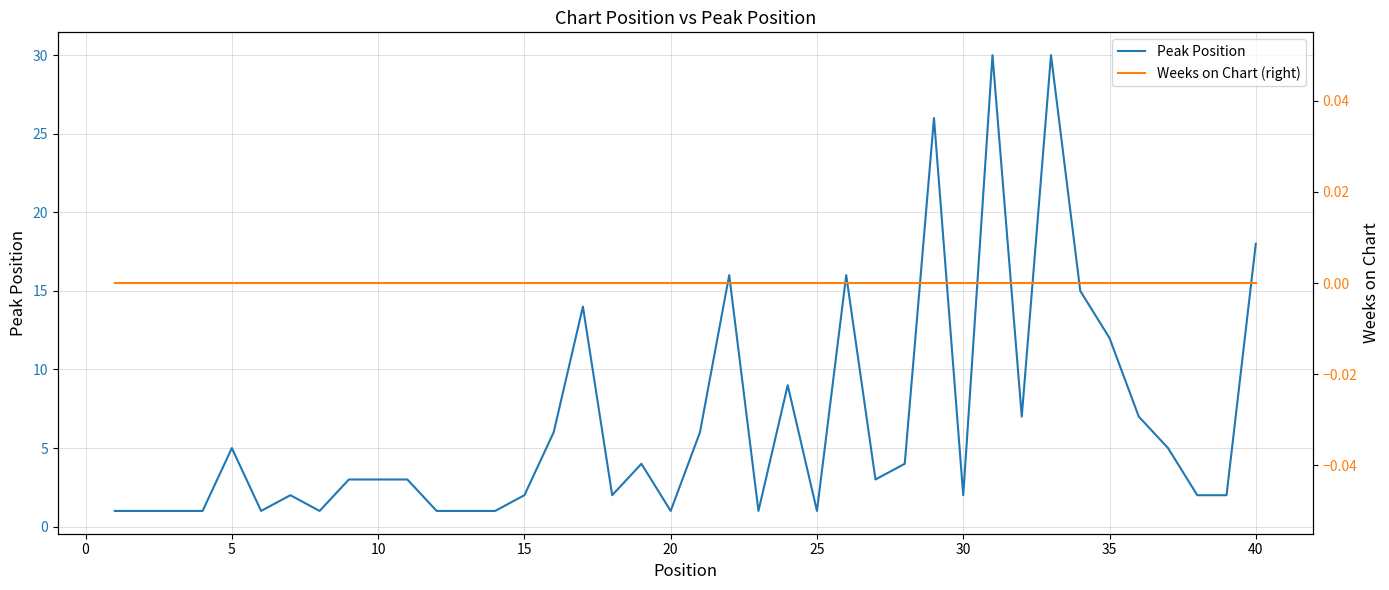

List the series in order of their peak value, highest first.

Peak Position, Weeks on Chart (right)